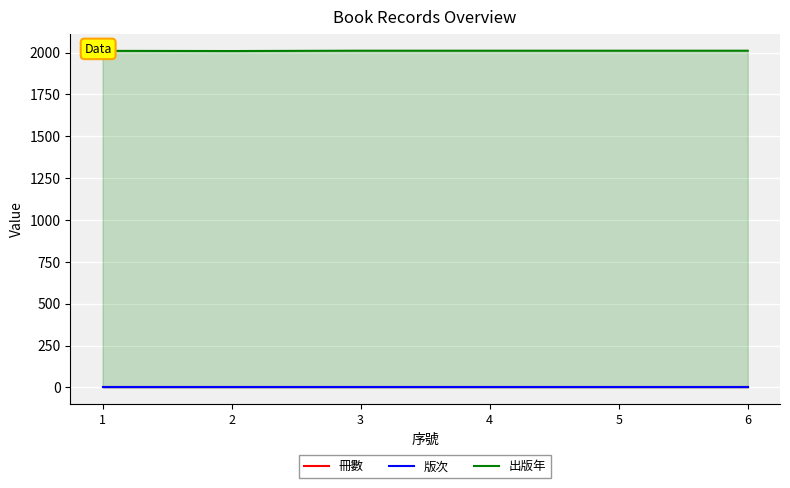

What is the value of the 出版年 point at the 4th from the left?

2011